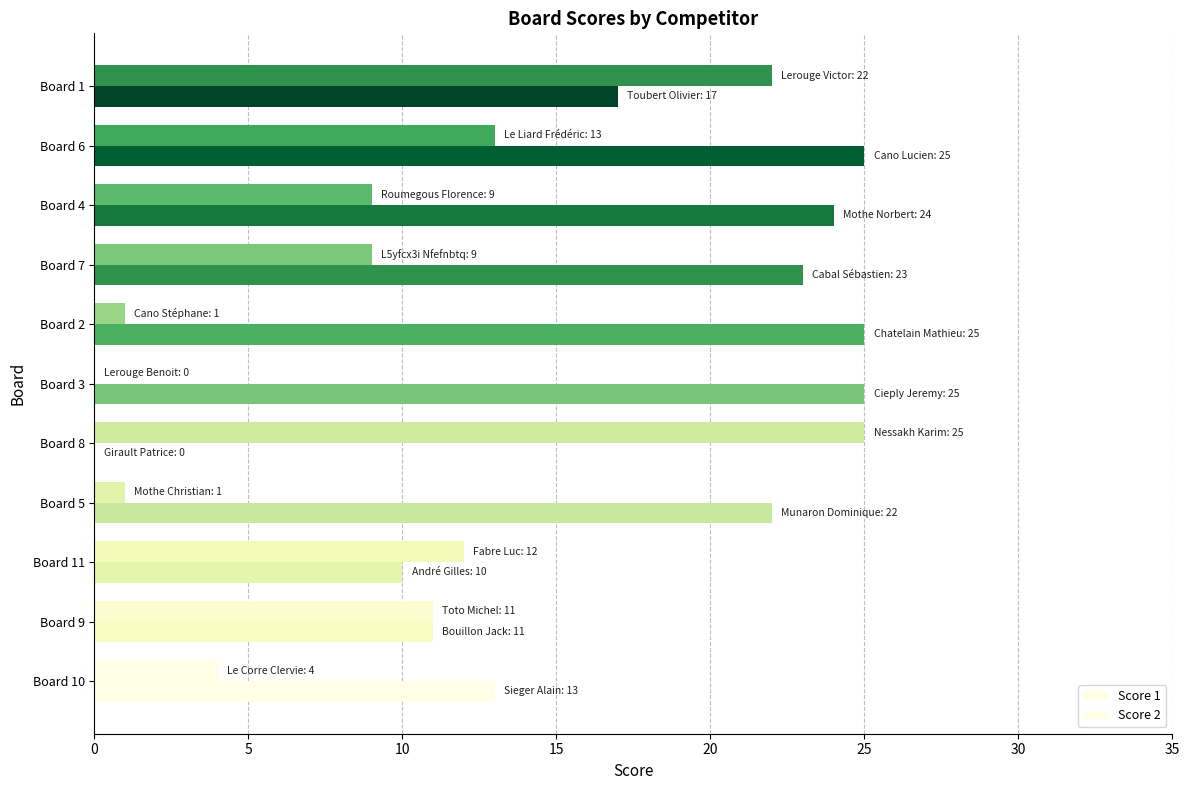

Count the number of data series in this chart.

2